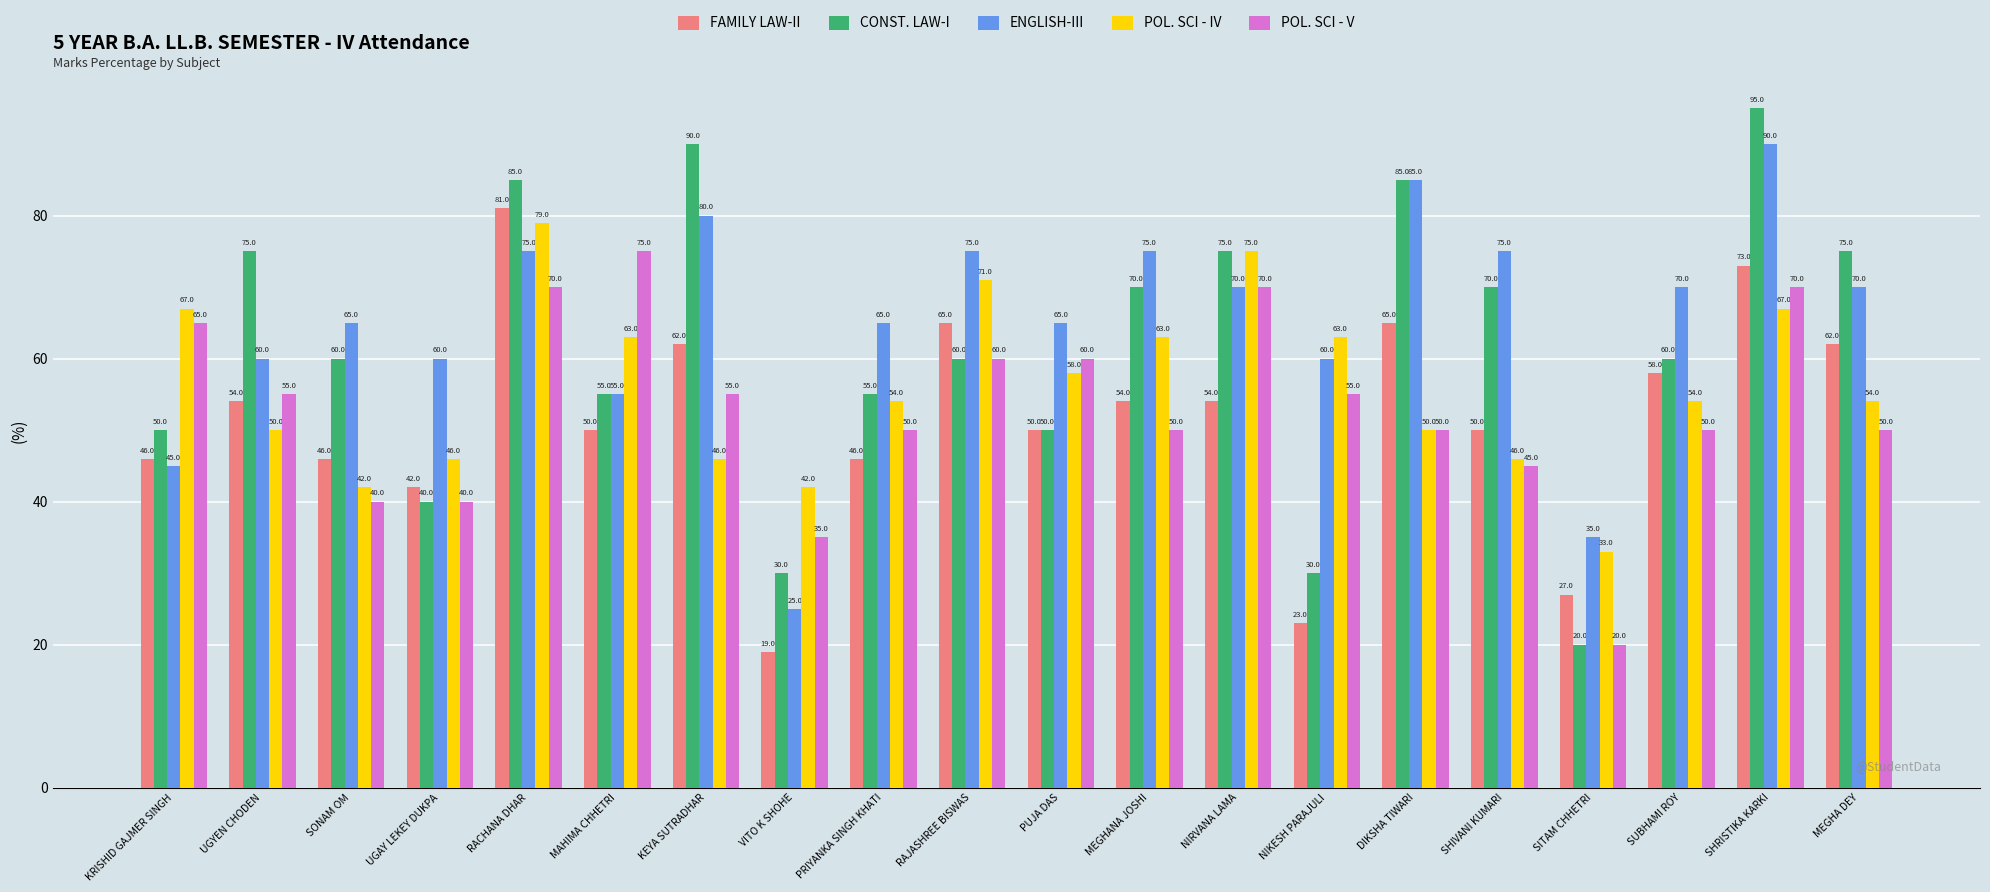

What are all the series names shown in the legend?

FAMILY LAW-II, CONST. LAW-I, ENGLISH-III, POL. SCI - IV, POL. SCI - V